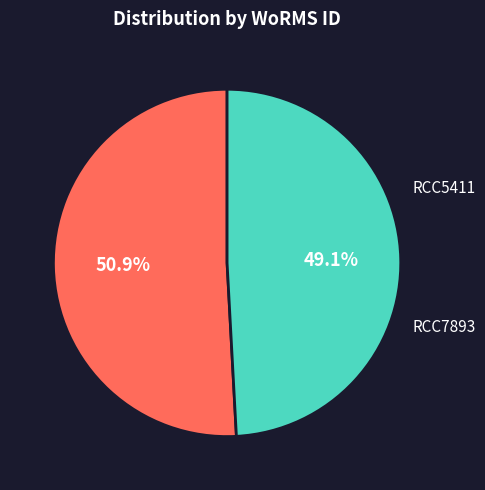

How many segments does this pie chart have?

2